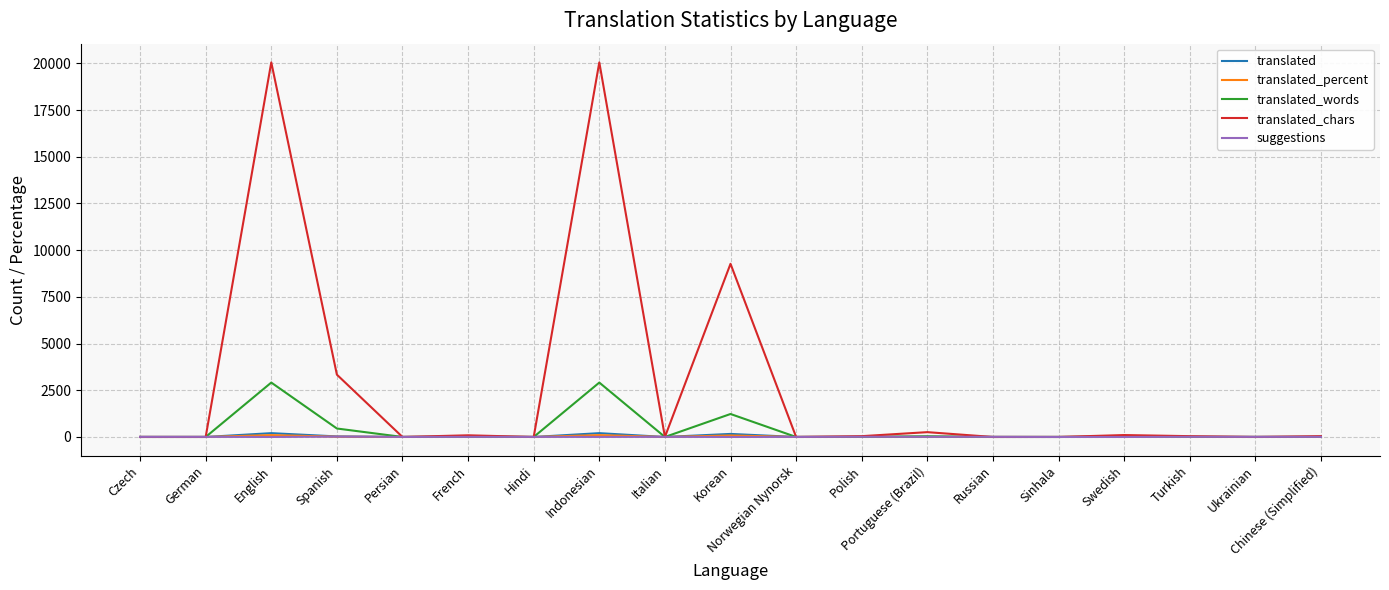

The value of translated_words at German is -1344.9. True or false?

False